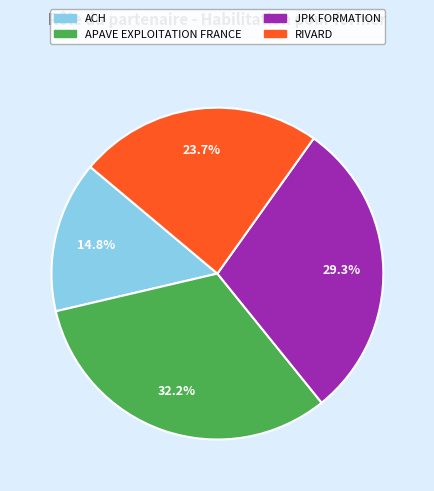

What is the total percentage of RIVARD and ACH?

38.5%